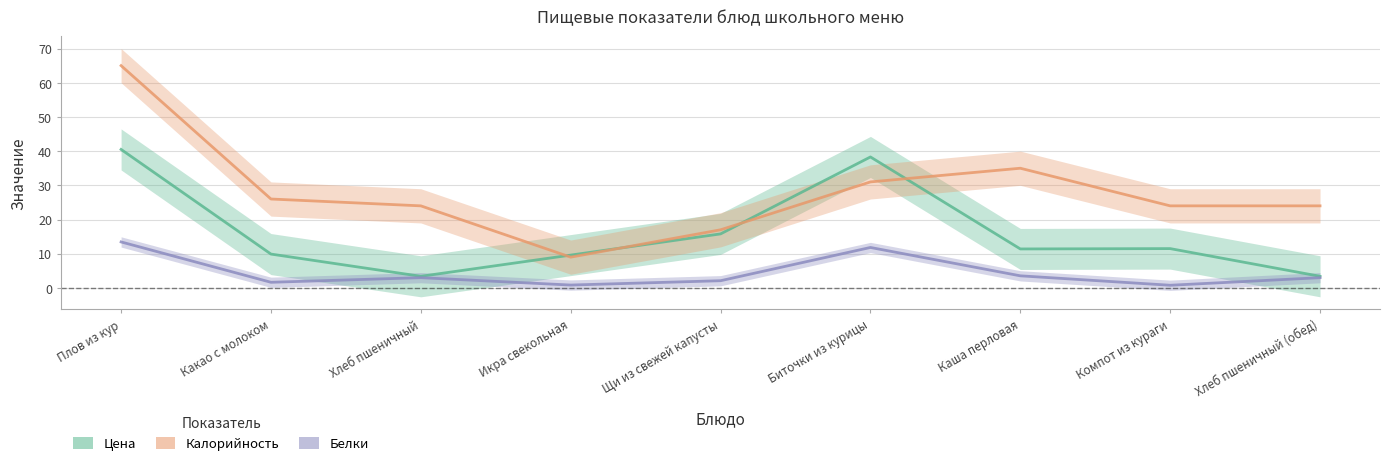

Rank the series at Хлеб пшеничный from lowest to highest value.

Белки, Цена, Калорийность